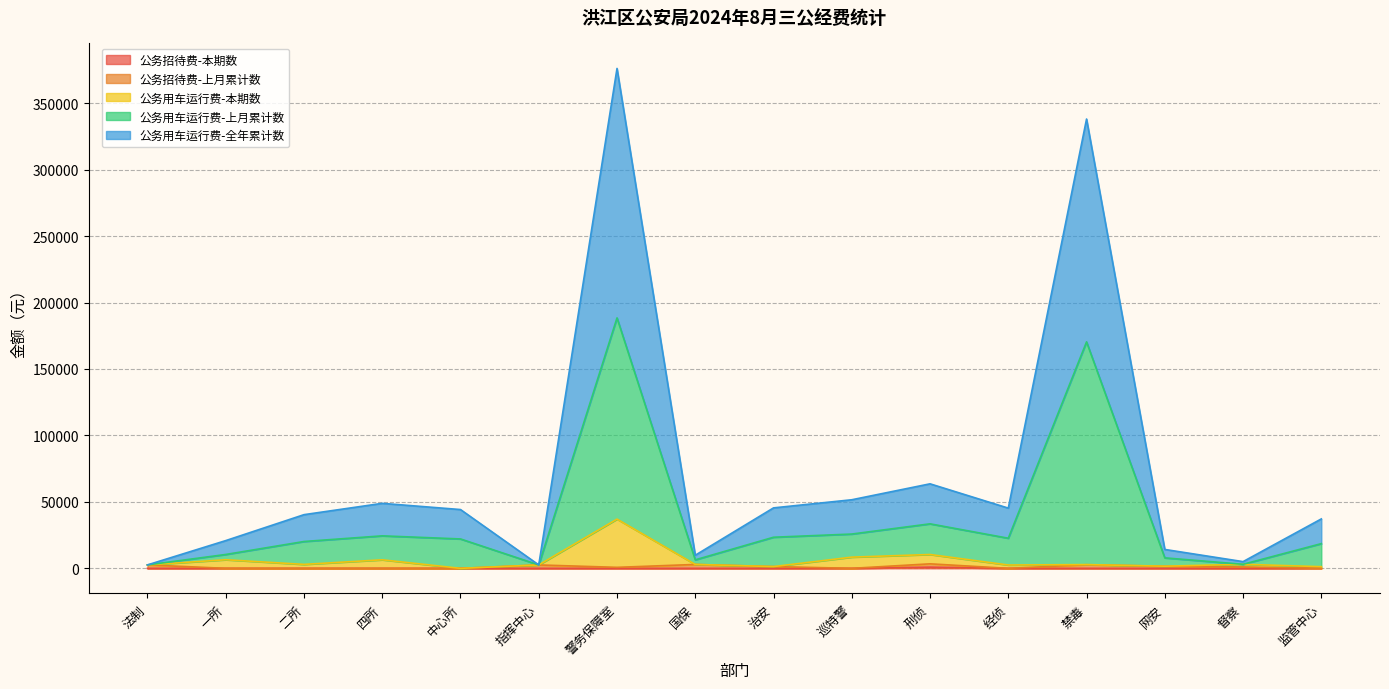

What is the difference between the second highest and second lowest values in the 公务用车运行费-本期数 series?

9166.0